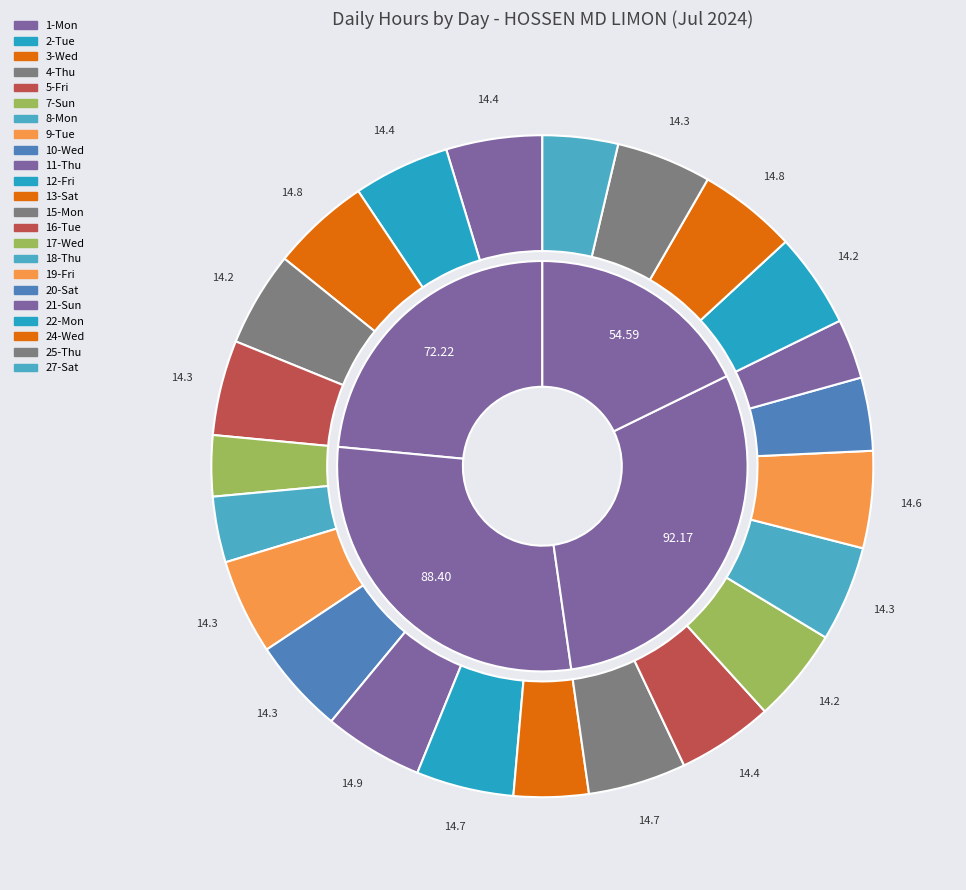

Which slice is the largest?

11-Thu